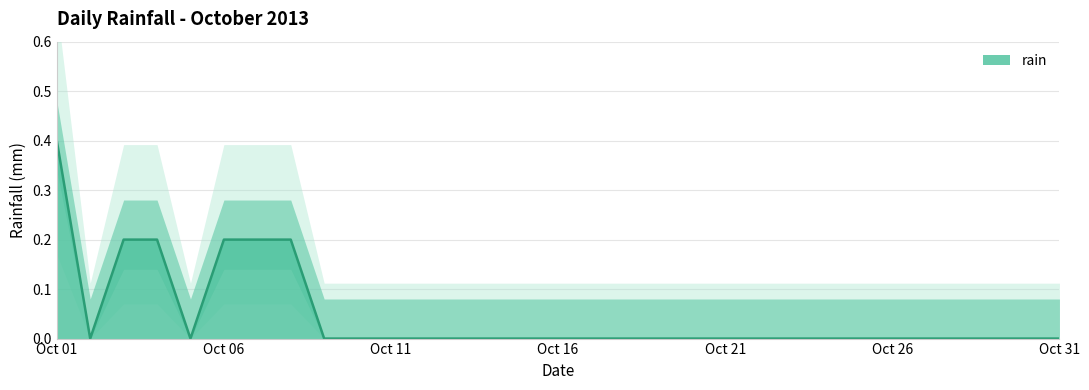

Reading left to right, extract all data points from this chart.

2013-10-01=0.4	2013-10-02=0.0	2013-10-03=0.2	2013-10-04=0.2	2013-10-05=0.0	2013-10-06=0.2	2013-10-07=0.2	2013-10-08=0.2	2013-10-09=0.0	2013-10-10=0.0	2013-10-11=0.0	2013-10-12=0.0	2013-10-13=0.0	2013-10-14=0.0	2013-10-15=0.0	2013-10-16=0.0	2013-10-17=0.0	2013-10-18=0.0	2013-10-19=0.0	2013-10-20=0.0	2013-10-21=0.0	2013-10-22=0.0	2013-10-23=0.0	2013-10-24=0.0	2013-10-25=0.0	2013-10-26=0.0	2013-10-27=0.0	2013-10-28=0.0	2013-10-29=0.0	2013-10-30=0.0	2013-10-31=0.0